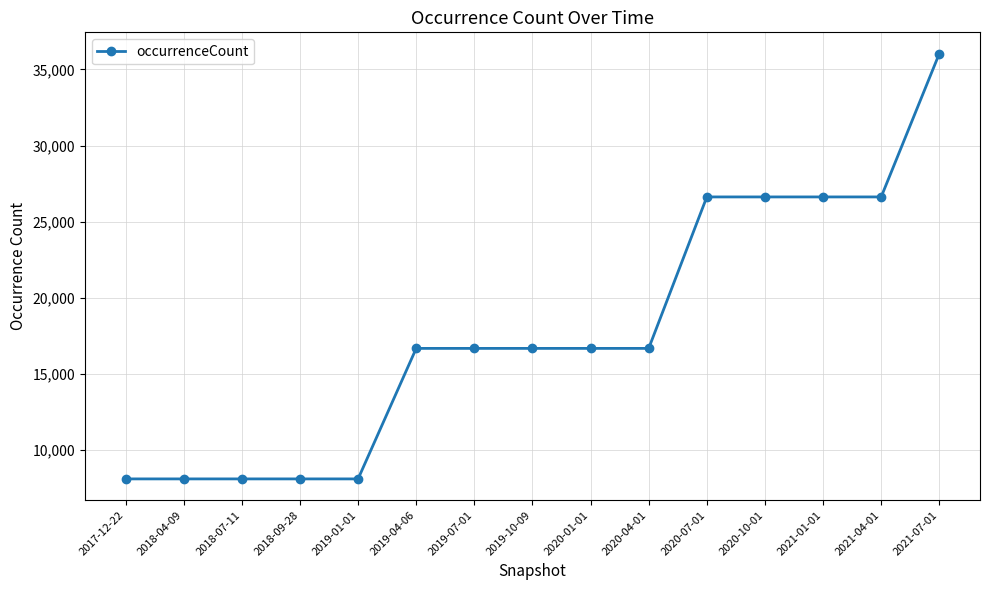

What is the smallest value displayed?

8093